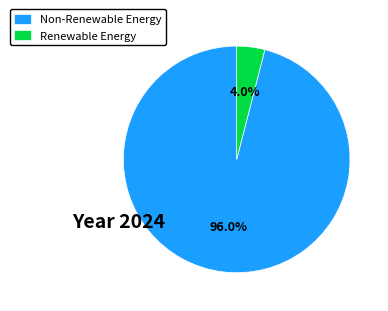

How many segments does this pie chart have?

2